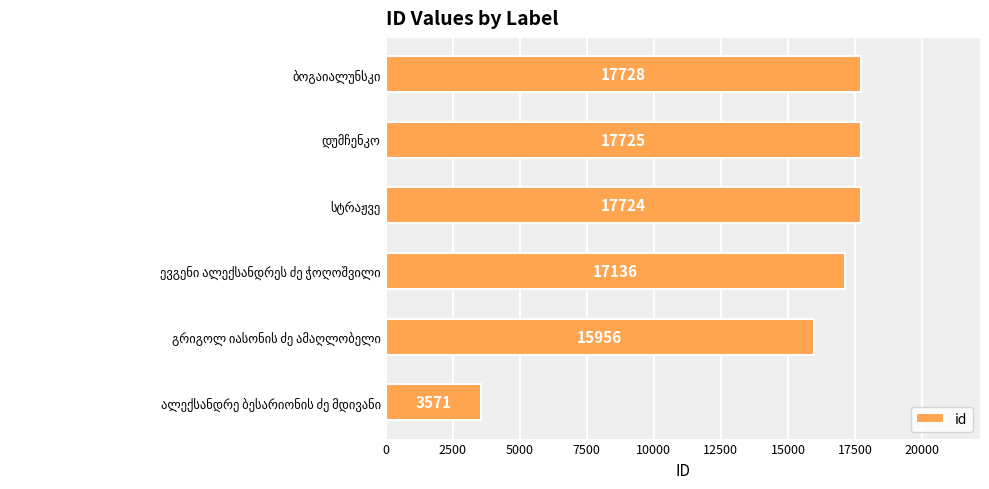

What is the maximum value shown in the chart?

17728